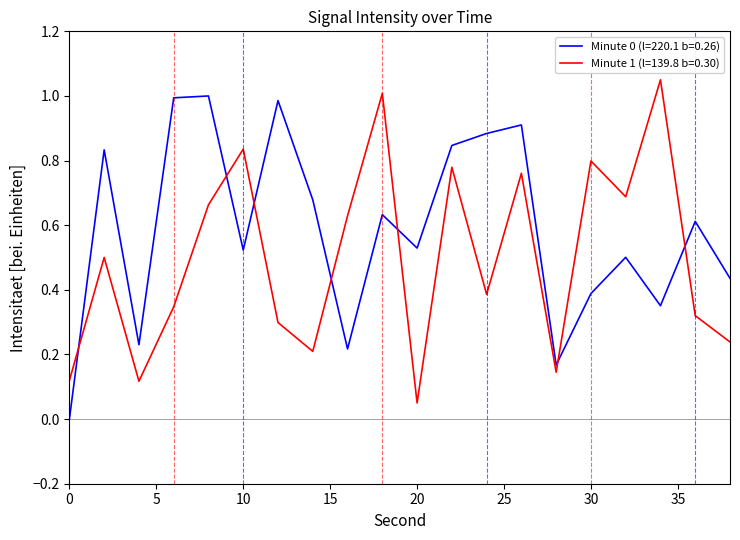

List the series in order of their overall mean, lowest first.

Minute 1 (l=139.8 b=0.30), Minute 0 (l=220.1 b=0.26)